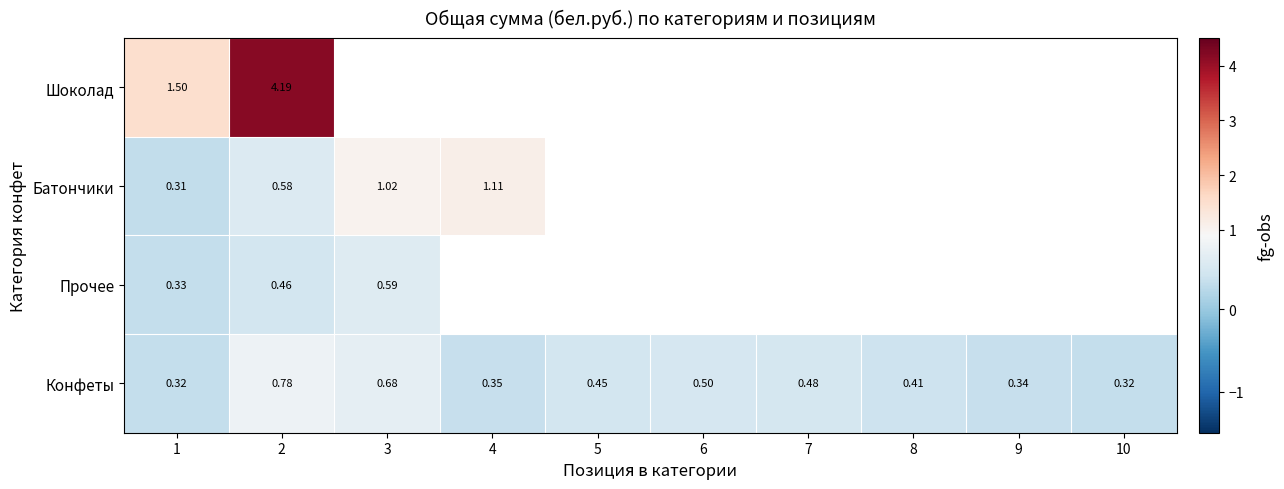

Rank the series at 1 from lowest to highest value.

Батончики, Конфеты, Прочее, Шоколад